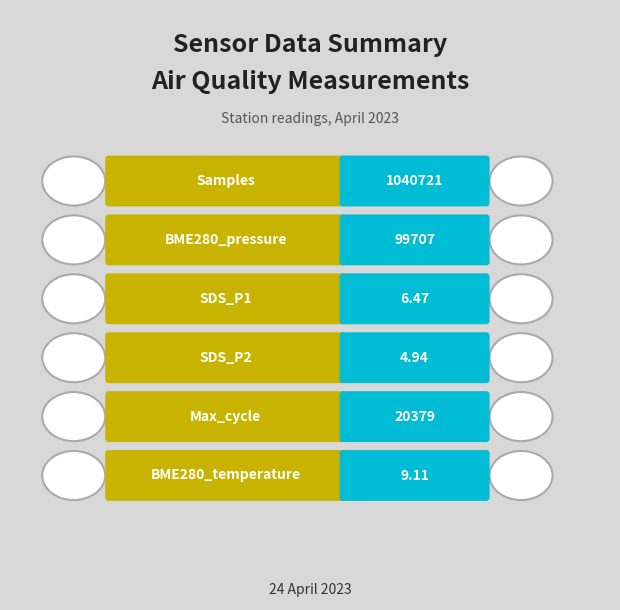

At BME280_temperature, list the series in order from largest to smallest.

Samples, BME280_pressure, Max_cycle, BME280_temperature, SDS_P1, SDS_P2